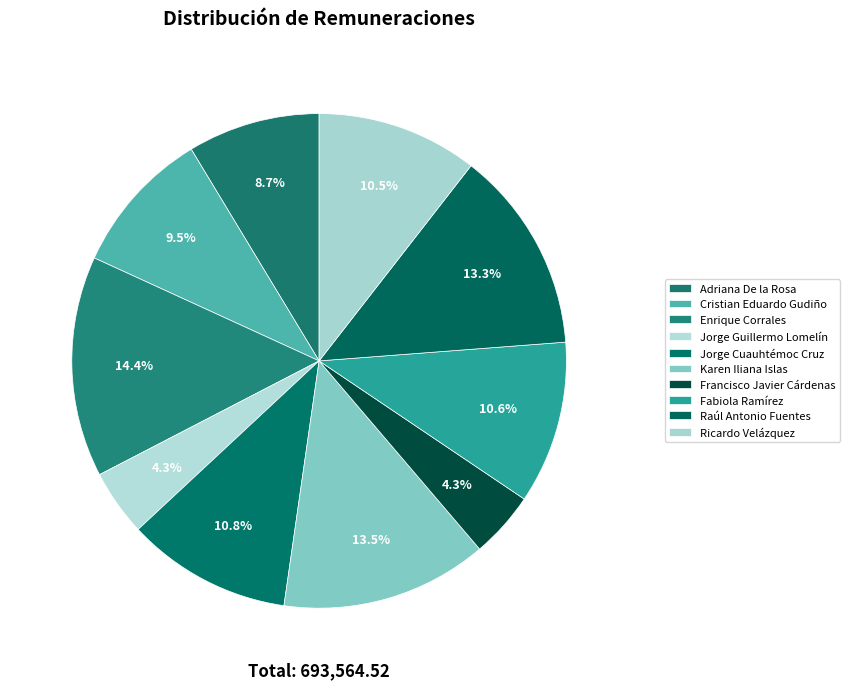

How many slices are in this pie chart?

10